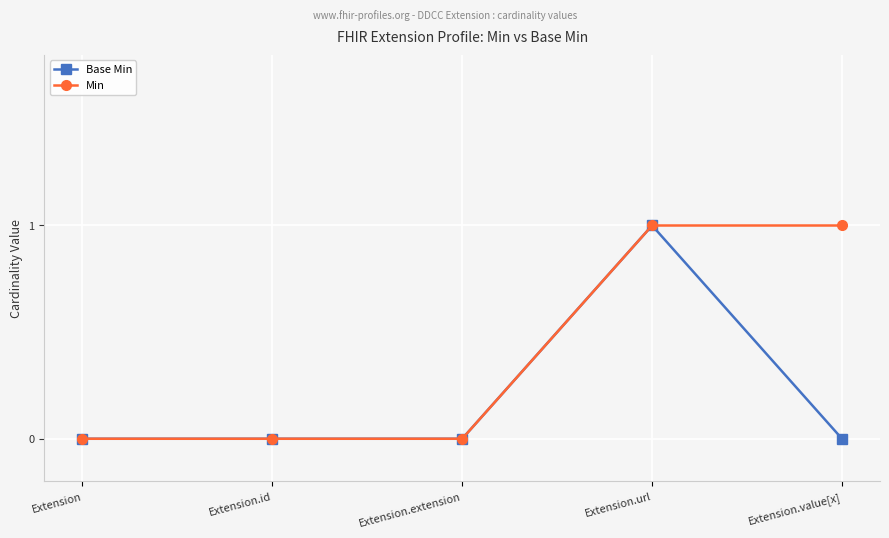

True or false: Min has a value of 1 at Extension.extension.

False